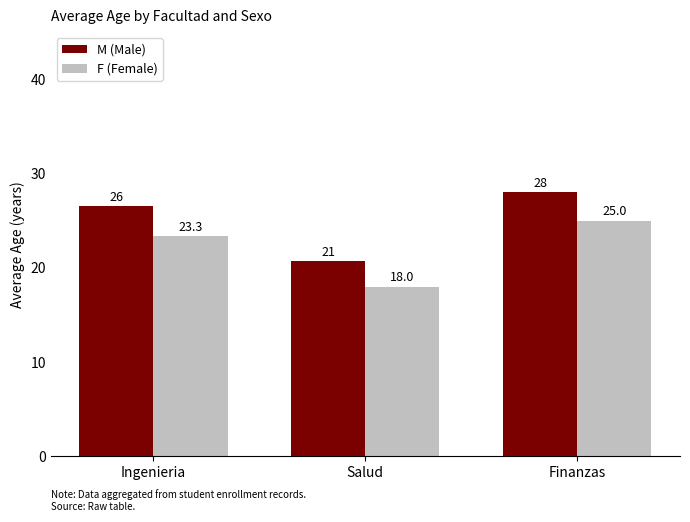

At which category is the sum across all series the highest?

Finanzas